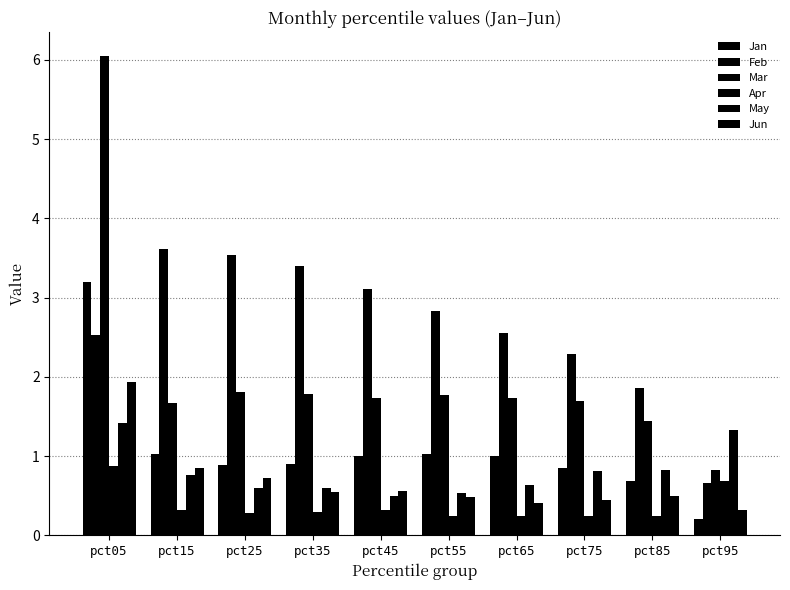

What value does the Apr series have at pct55?

0.2